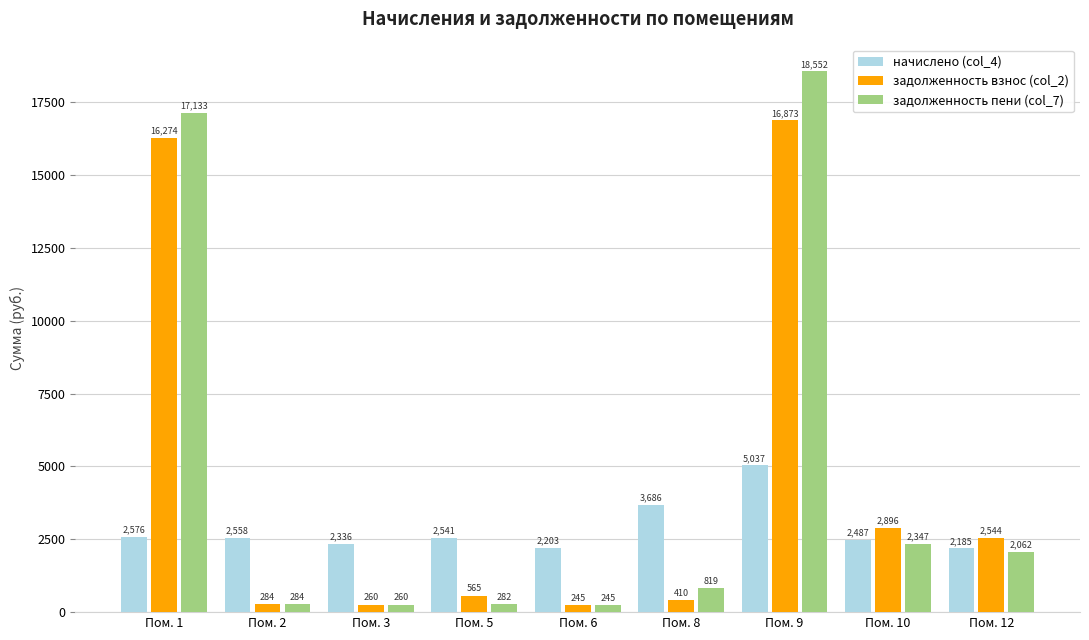

What is the difference between the maximum and minimum values in the начислено (col_4) series?

2851.5